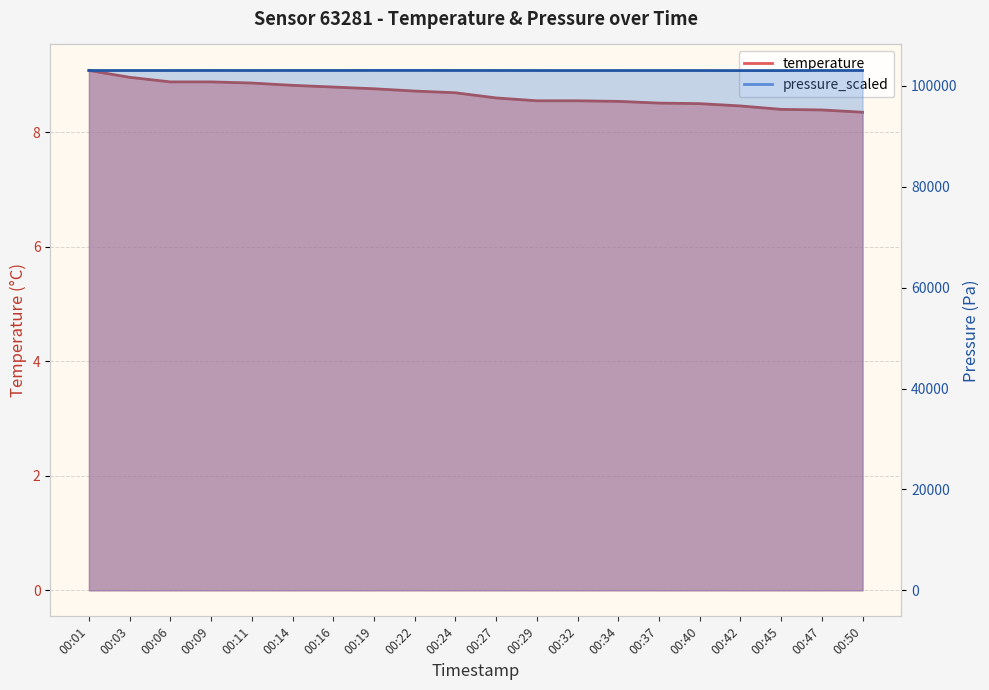

The value of temperature at 00:47 is 8.4. True or false?

True